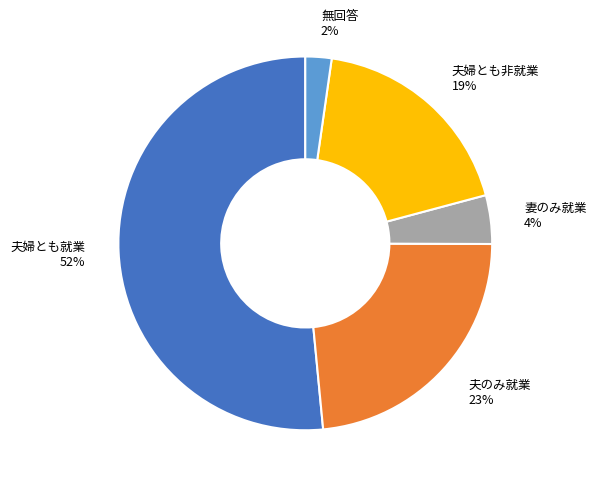

To the nearest percent, what is the average slice percentage?

20%